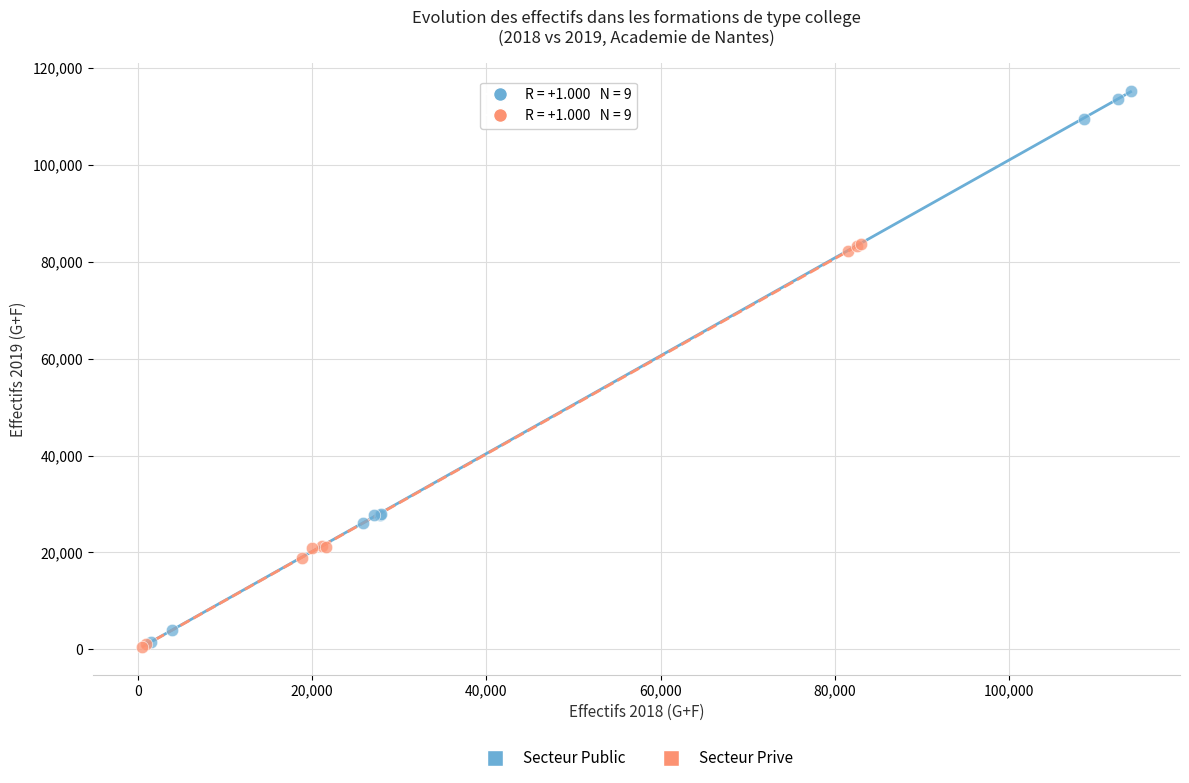

Which series has the largest Y range (max minus min)?

Secteur Public